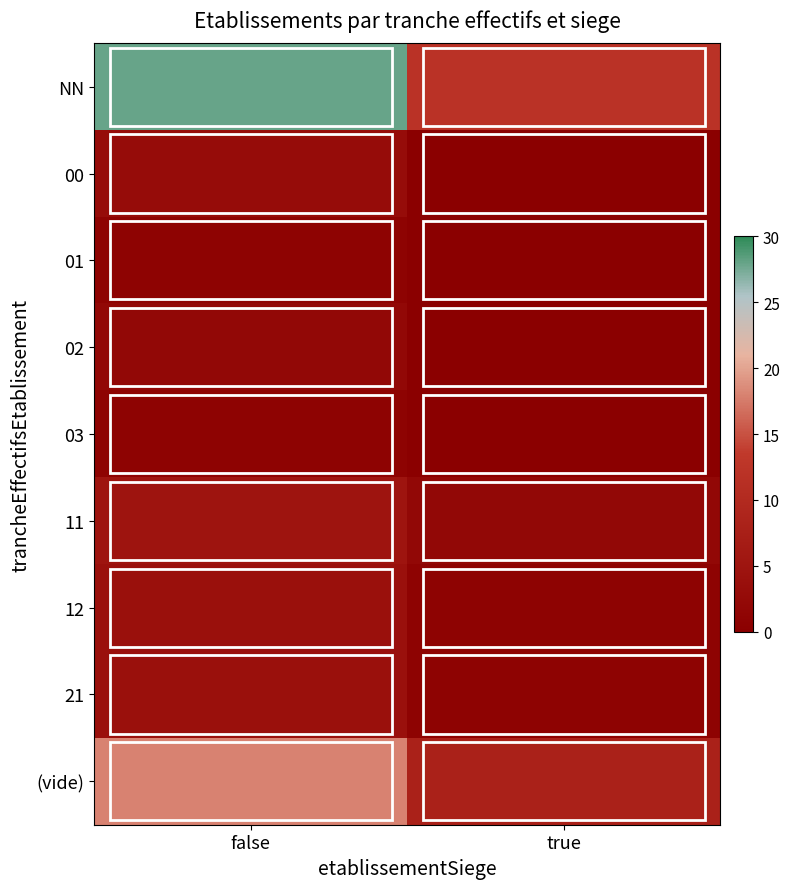

How many categories are shown in the chart?

2